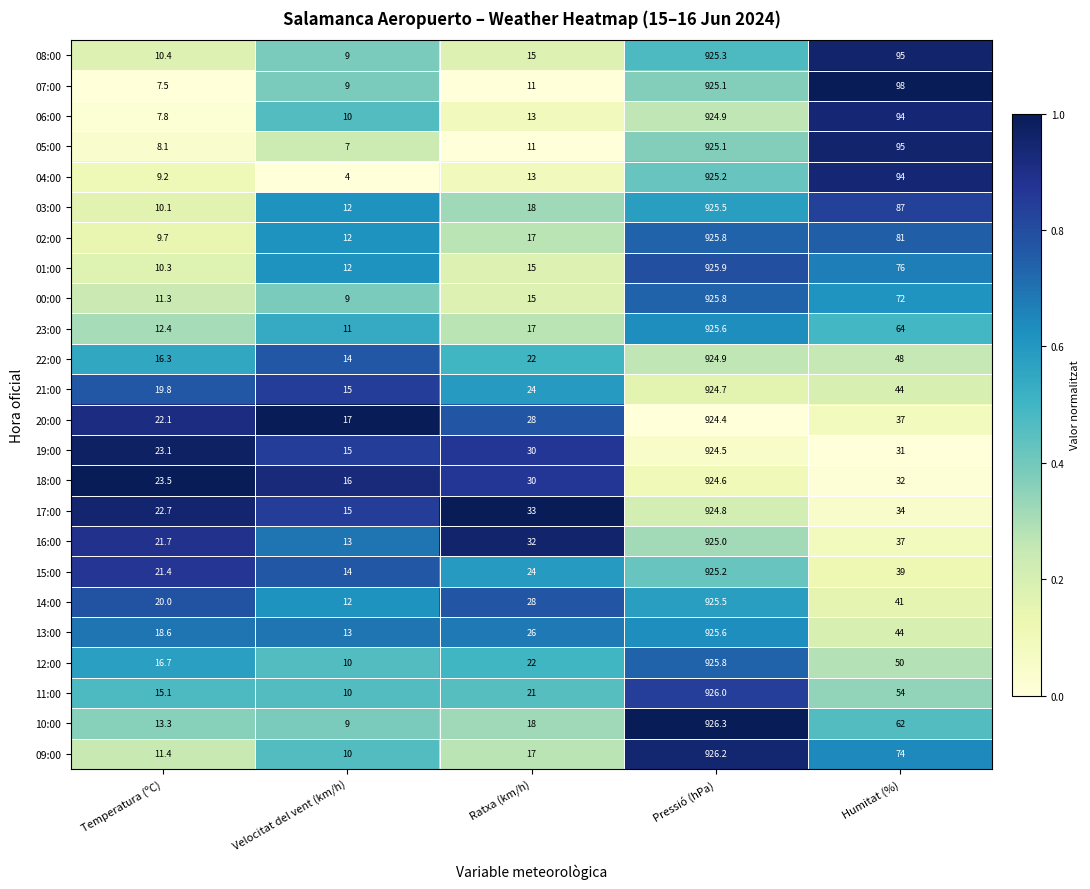

Which series changed the most between Velocitat del vent (km/h) and Humitat (%)?

04:00